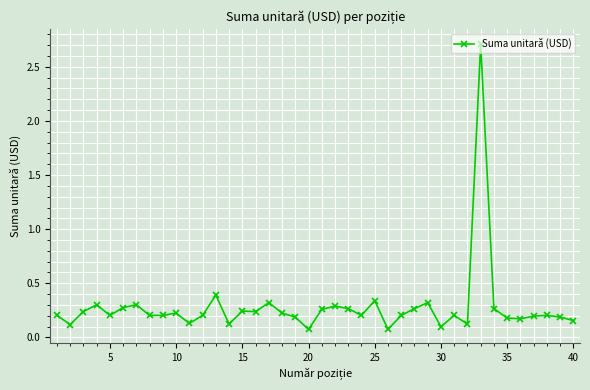

How many series are shown in this chart?

1